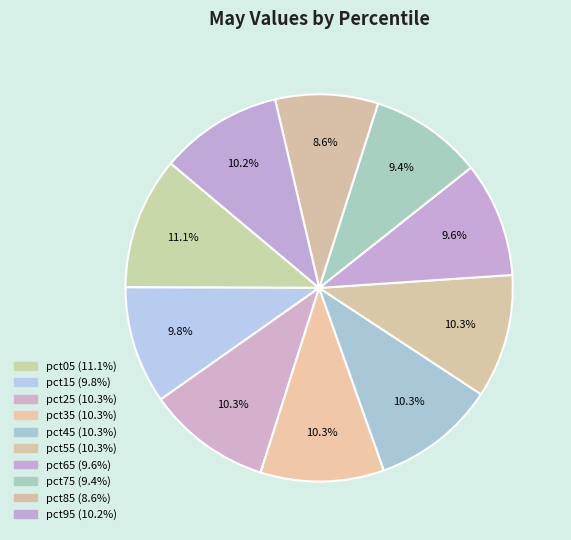

Does pct85 represent more than half of the total?

No